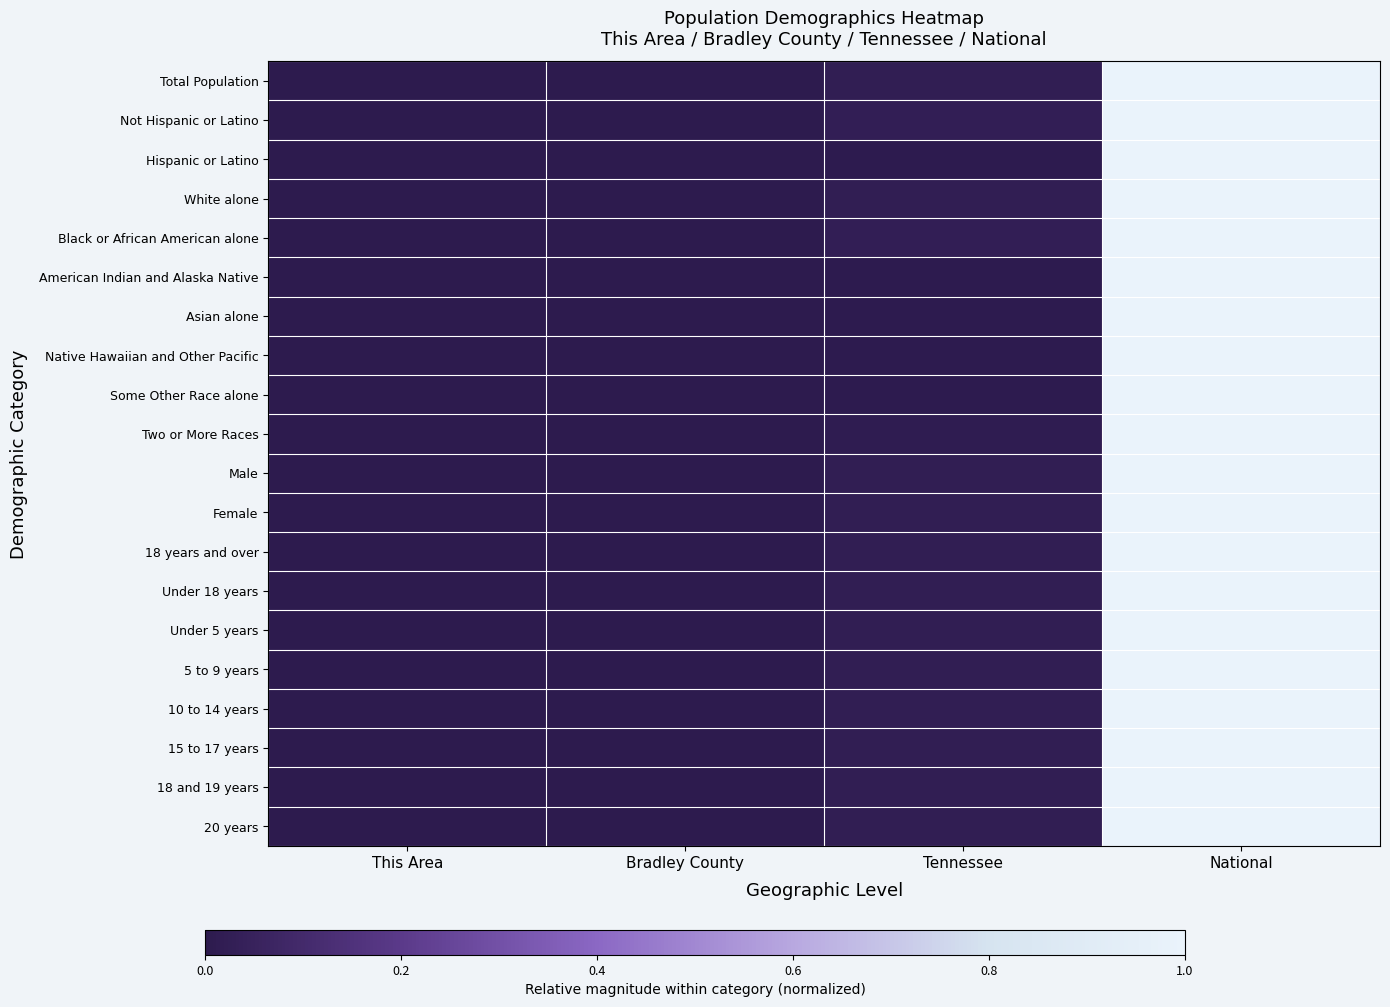

Which series changed the most between Bradley County and Tennessee?

Black or African American alone